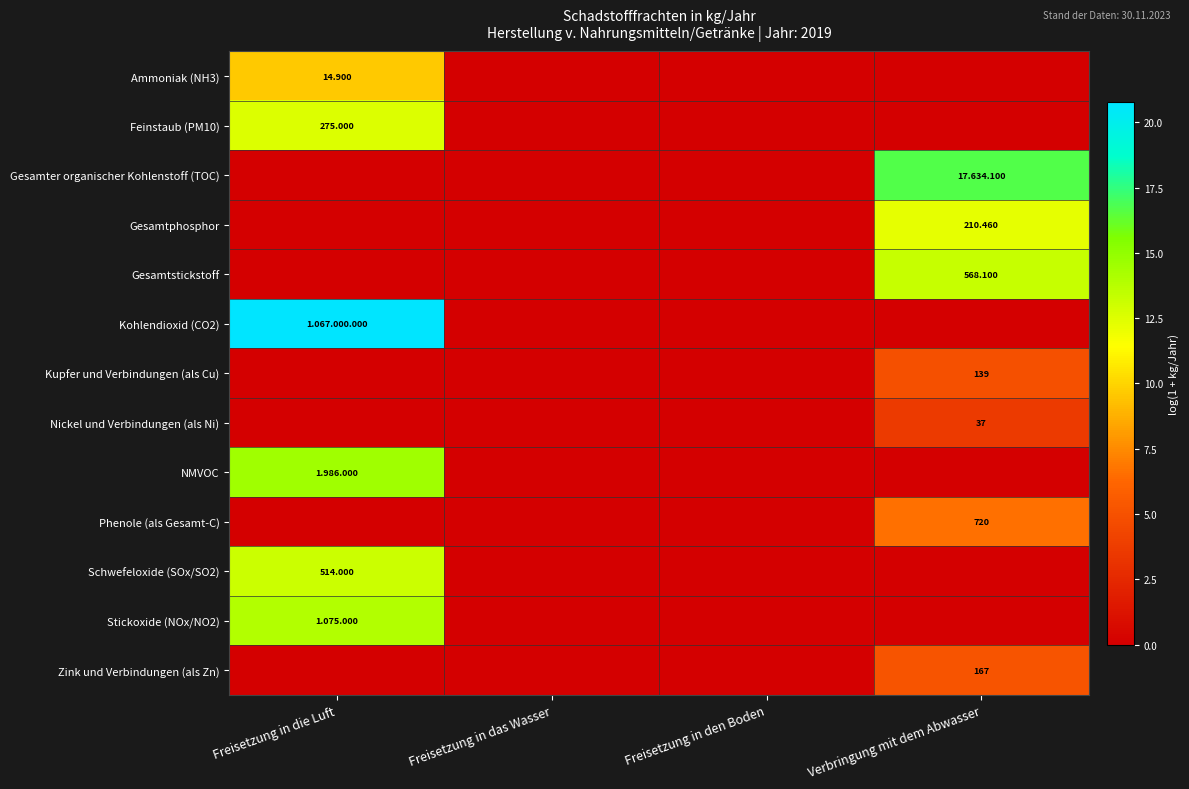

Is the value of Phenole (als Gesamt-C) at Freisetzung in die Luft greater than the value of Zink und Verbindungen (als Zn) at Freisetzung in die Luft?

No